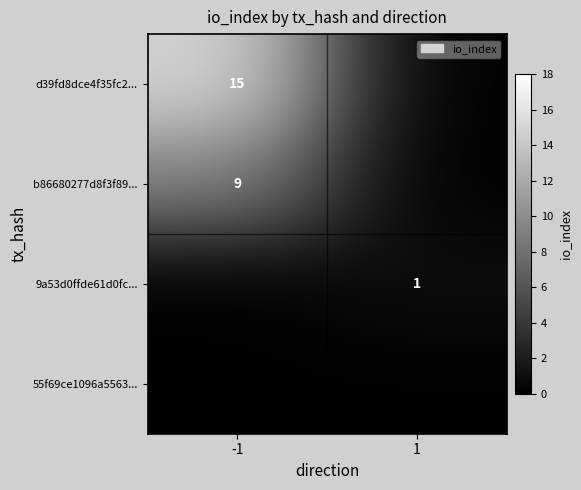

The d39fd8dce4f35fc2... series shows 15 at -1. True or false?

True